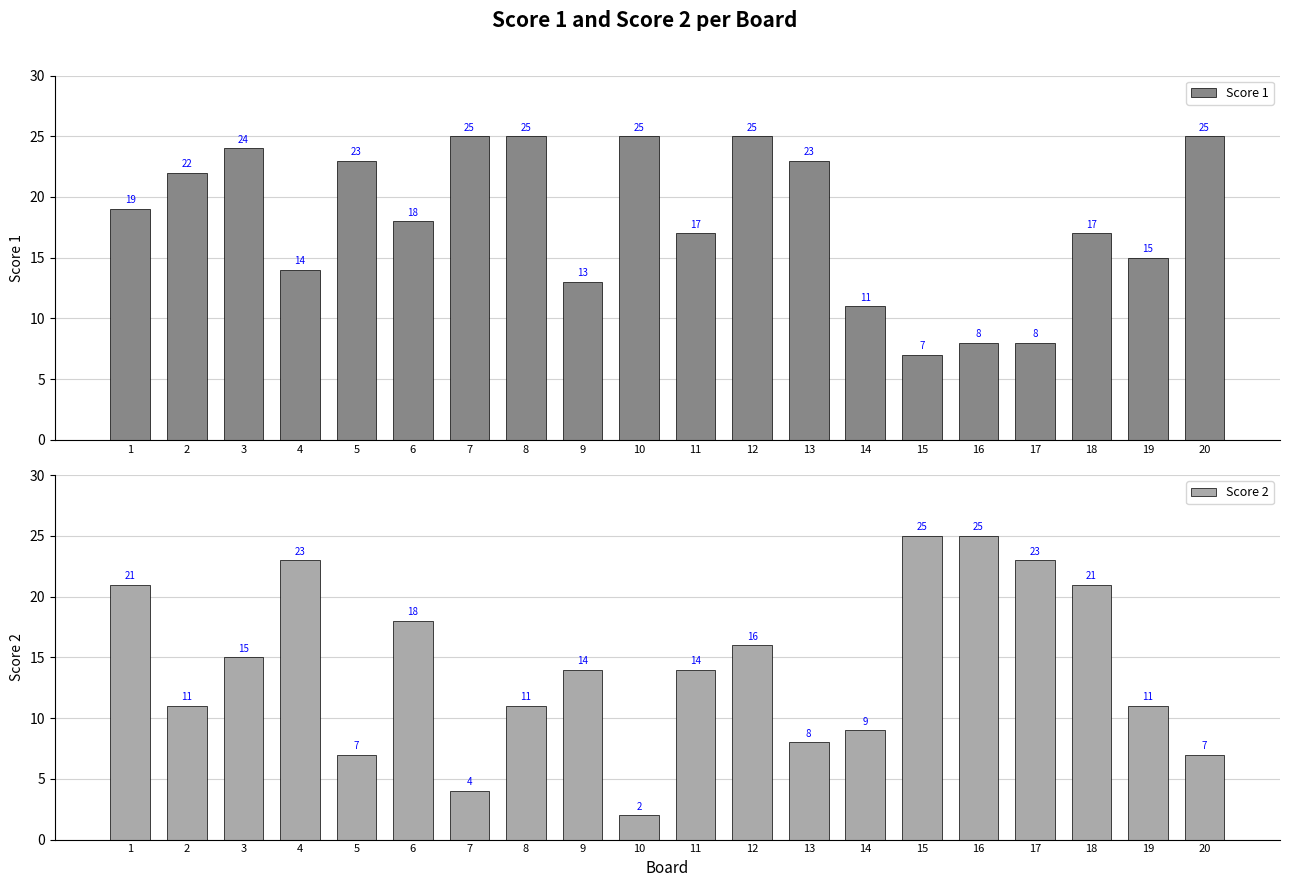

Rank the series at 13 from lowest to highest value.

Score 2, Score 1